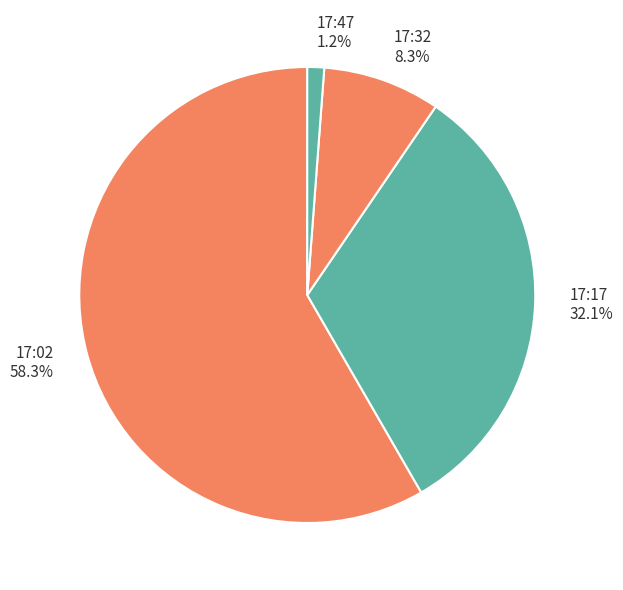

What is the largest slice in the pie chart?

17:02 58.3%